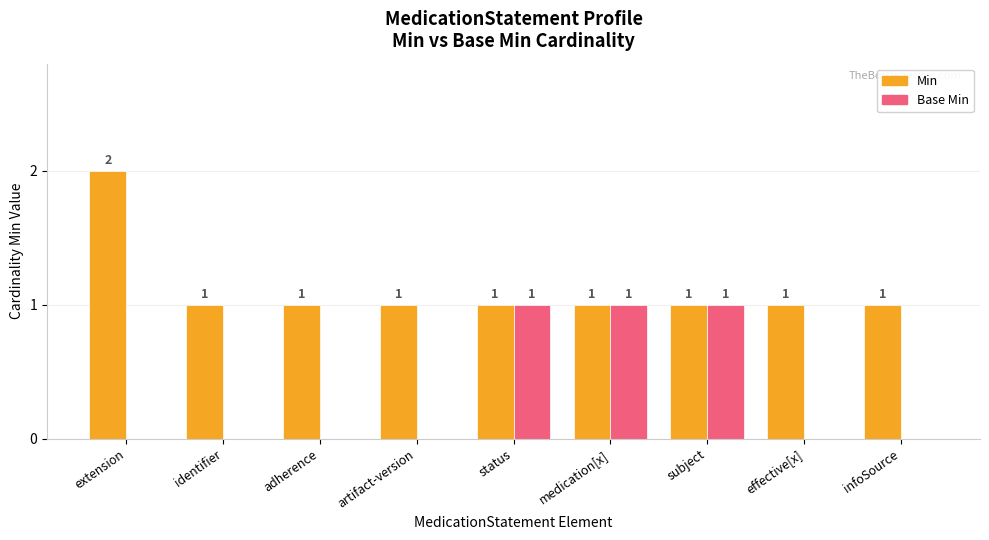

What is the sum of all Min values?

10